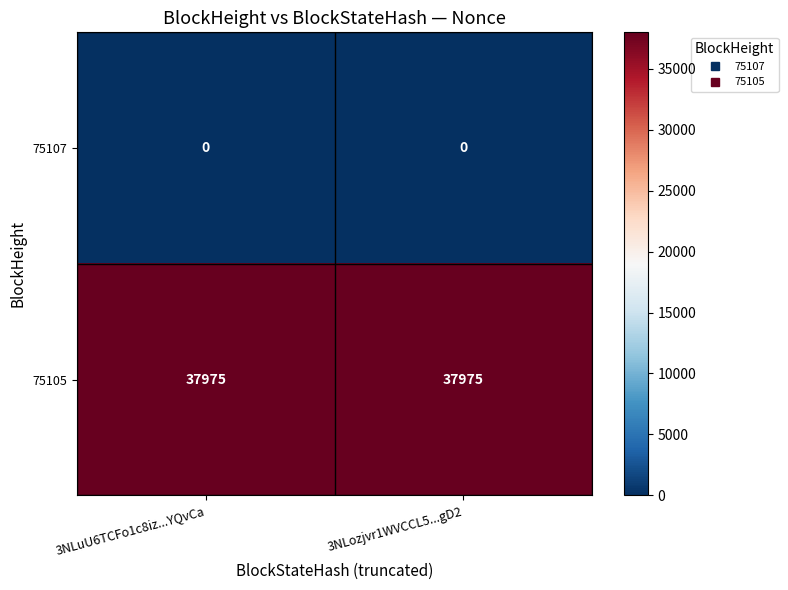

Rank the series by their maximum value, from highest to lowest.

75105, 75107